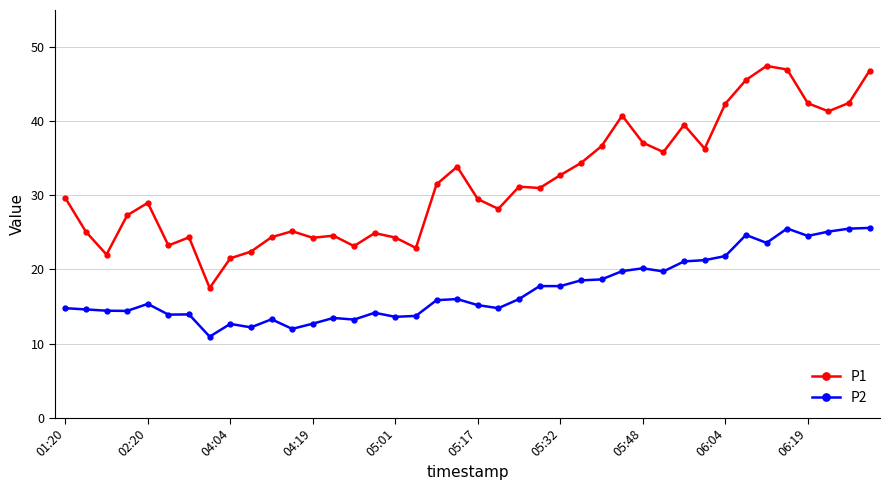

What is the value of the P1 point at the 37th from the left?

42.4